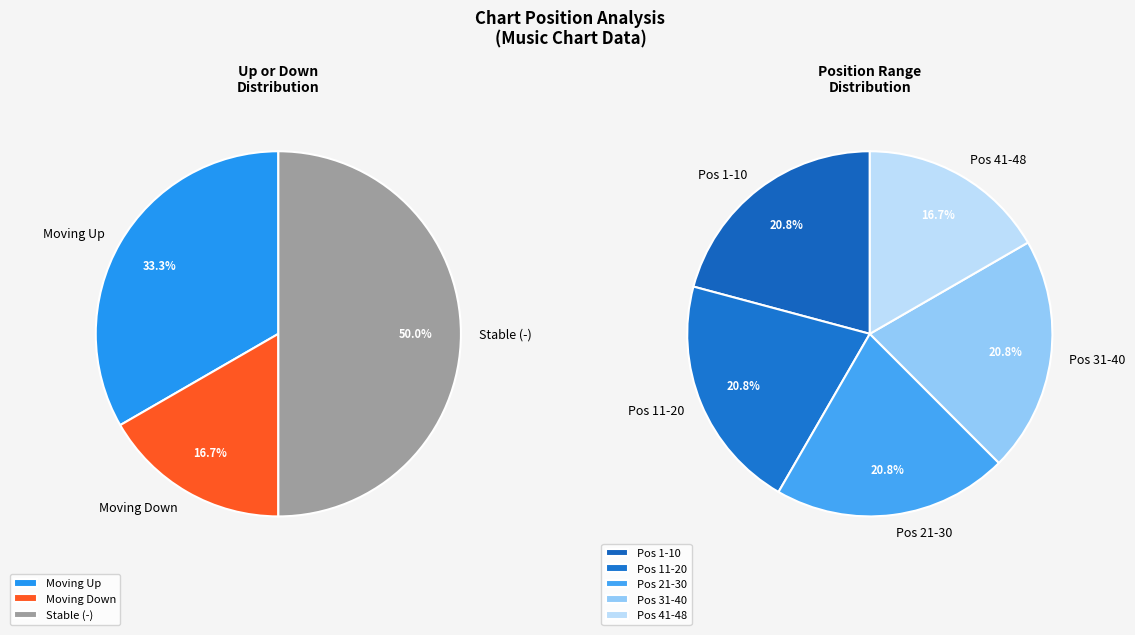

To the nearest percent, what percentage of the pie is -?

50%